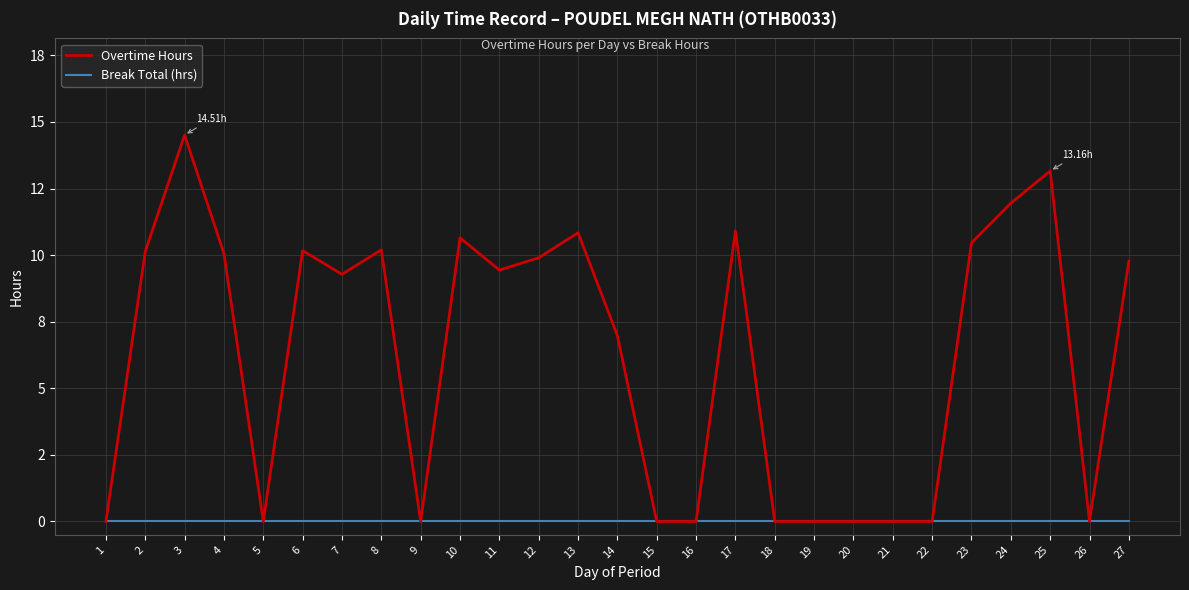

True or false: Overtime Hours has more than 0 interior local peaks.

True